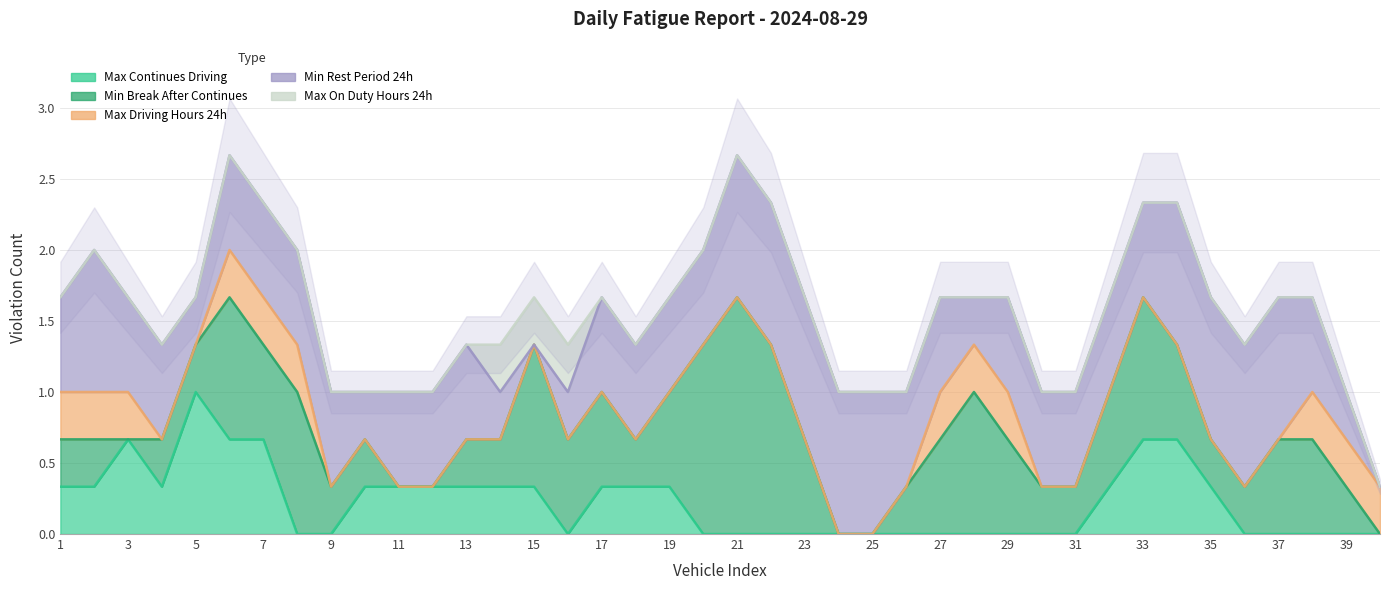

Which category has the lowest value in the Max On Duty Hours 24h series?

1